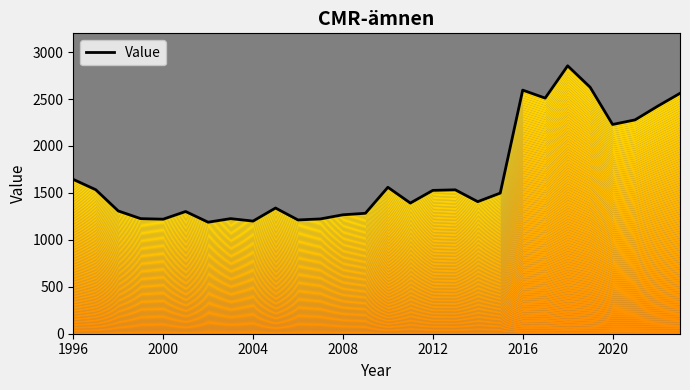

What is the sum of all values?

47165